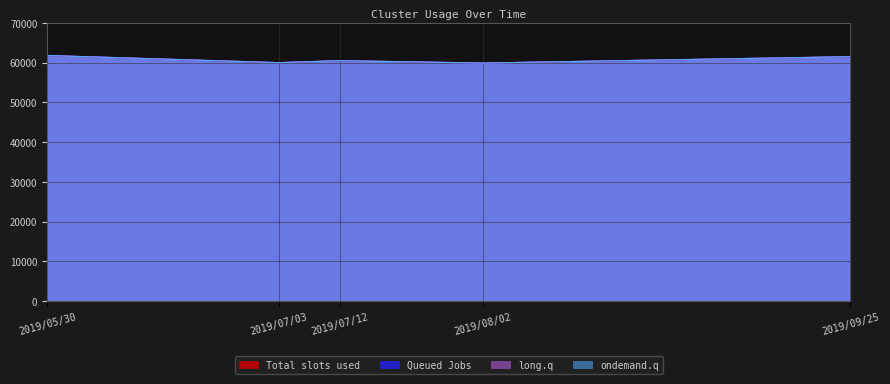

How many data points in Queued Jobs are less than 60500?

2